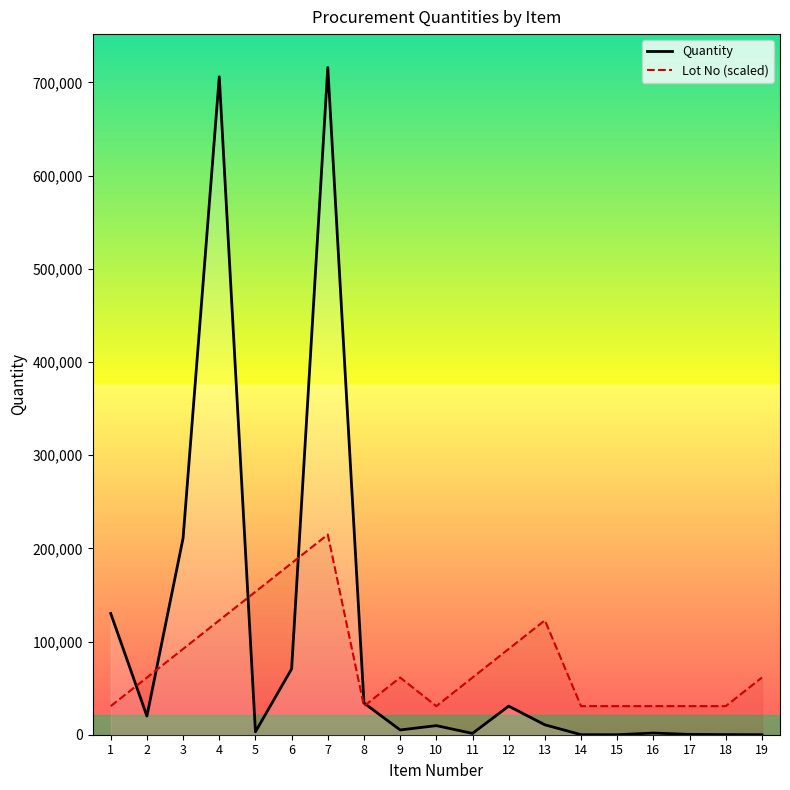

At which label does Lot No (scaled) reach its minimum?

1